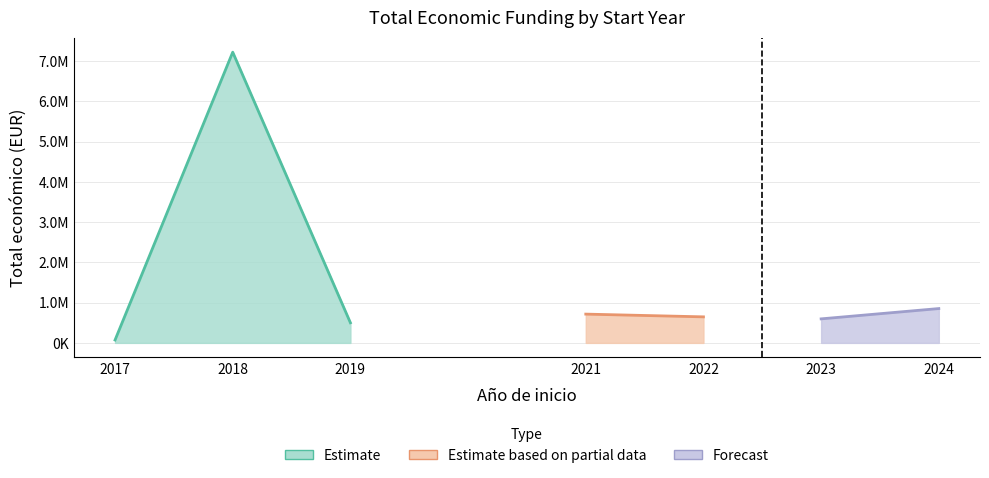

Reading right to left, transcribe all the data shown in this chart.

853189	597088	647002	714870	499930	7222818	71800